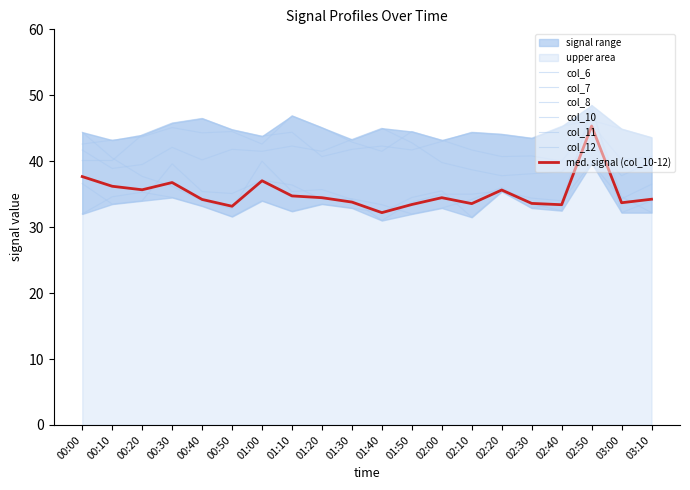

The value of col_11 at 00:50 is 35.1. True or false?

True